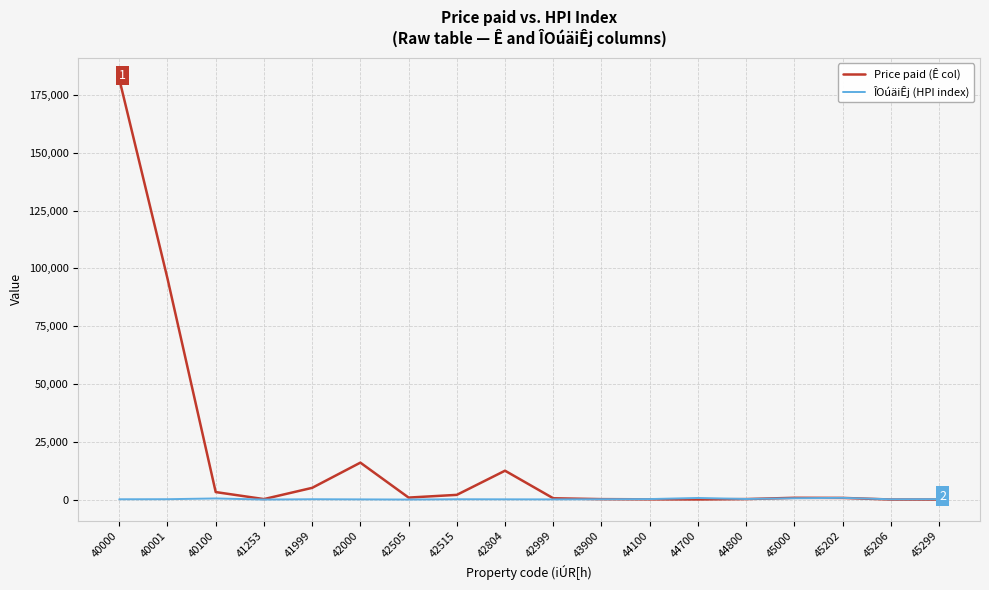

The value of Price paid (Ê col) at 42515 is 2043.0. True or false?

True